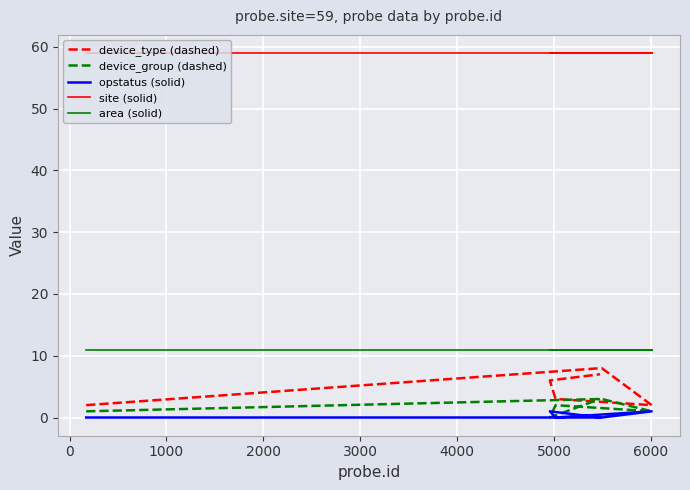

What is the average value of the device_type (dashed) series?

5